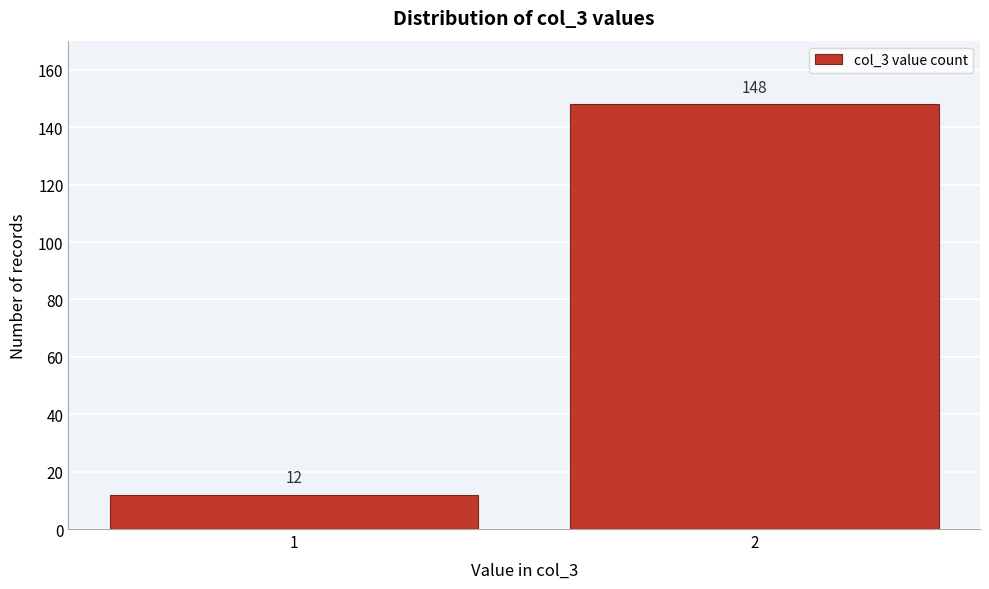

Reading left to right, extract all data points from this chart.

1=12	2=148